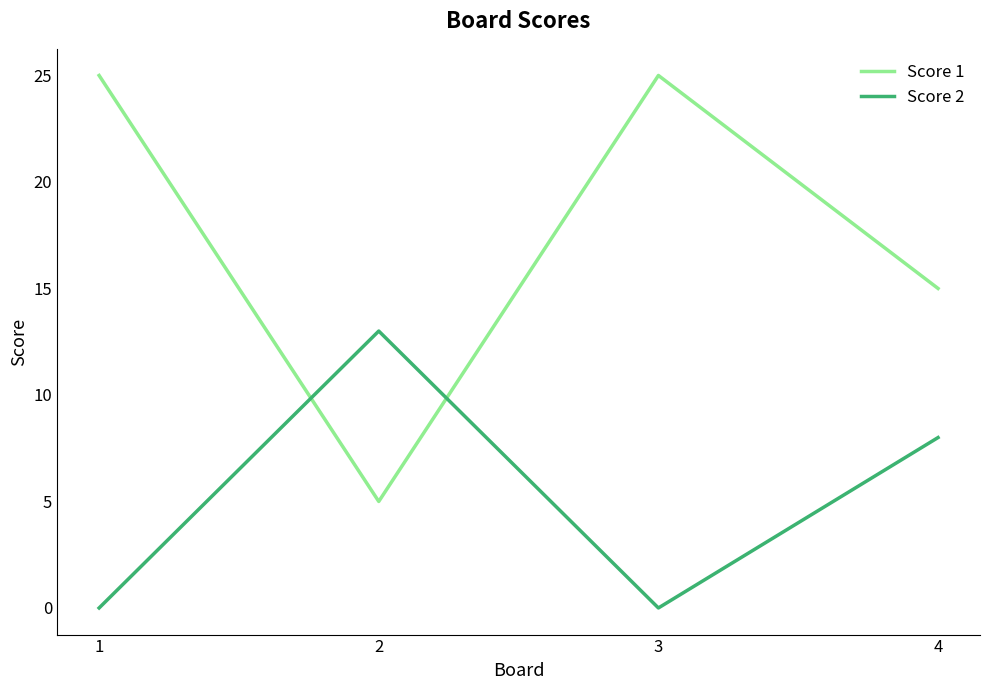

Which series changed the most between 2 and 4?

Score 1